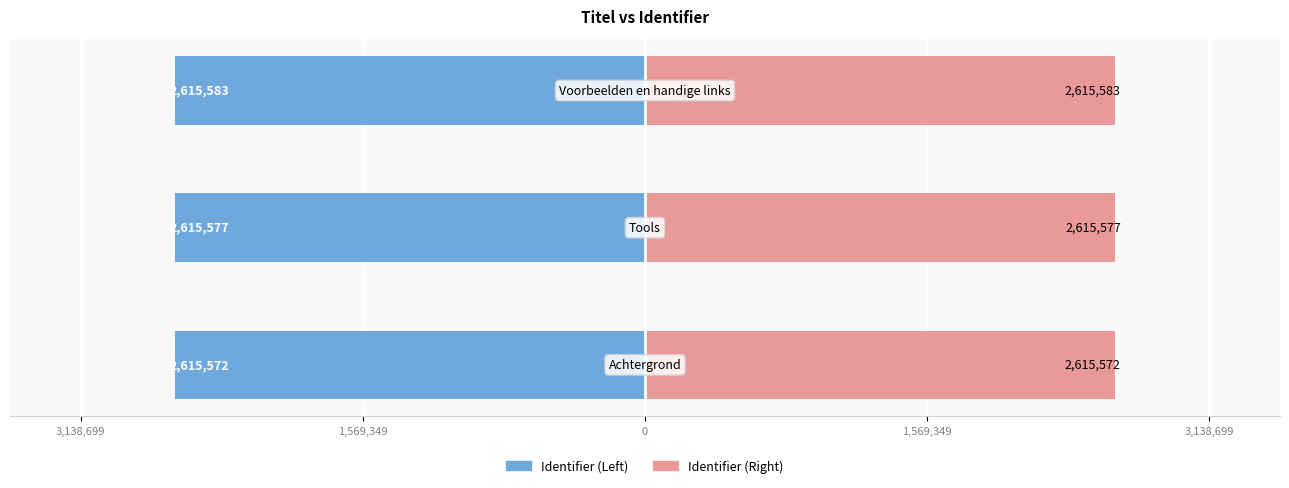

The value of Identifier (Left) at 3,138,699 is -4520063. True or false?

False